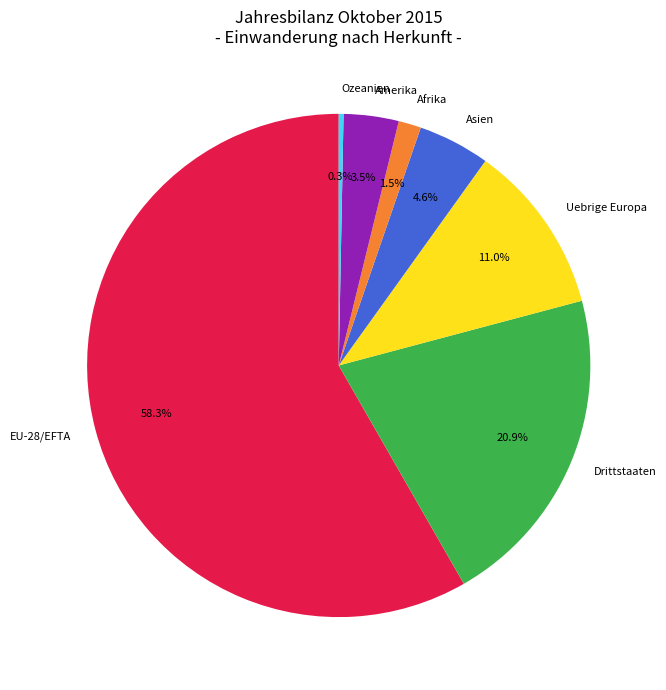

Does Ozeanien account for over 50% of the chart?

No